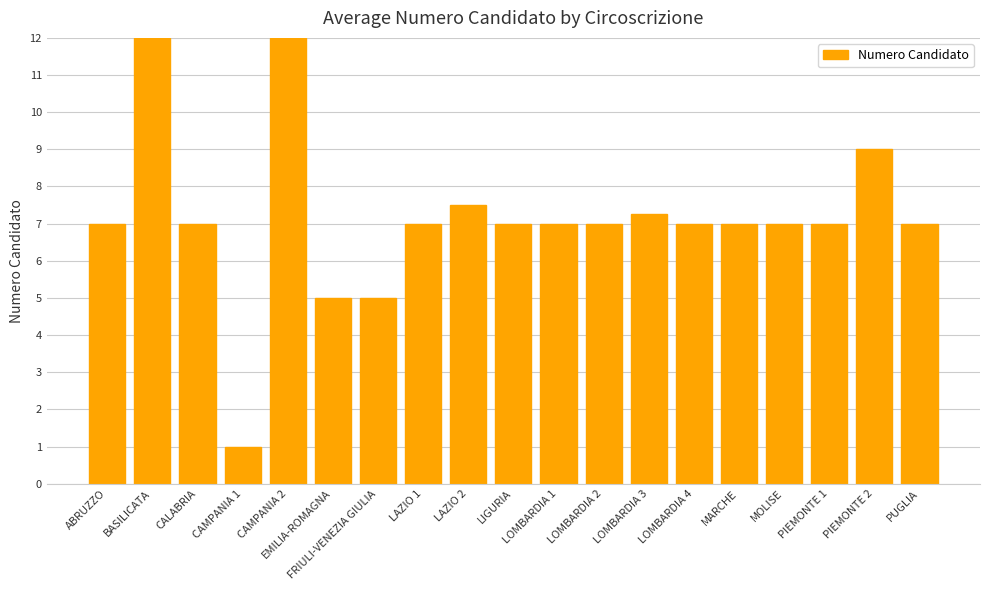

Read the value at PUGLIA.

7.0